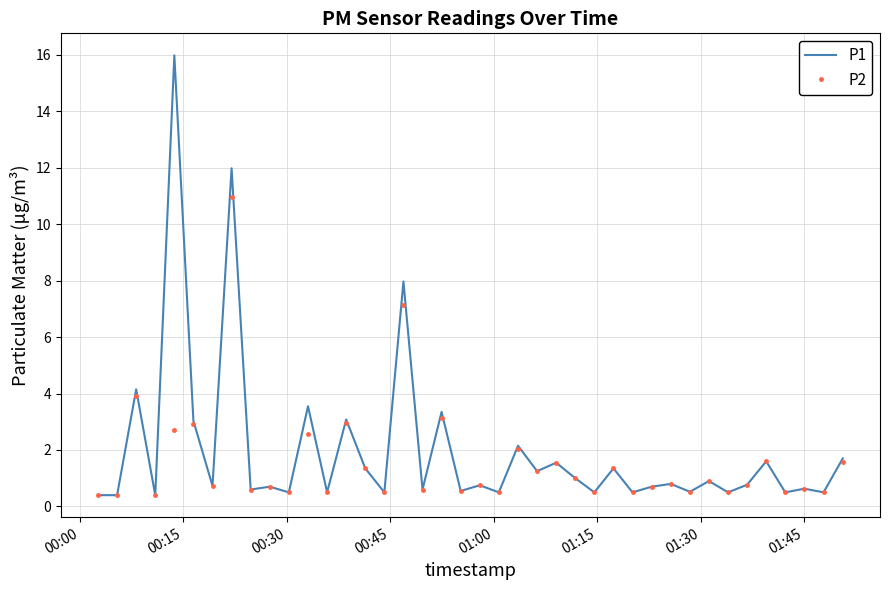

Which series has the widest spread of values?

P1